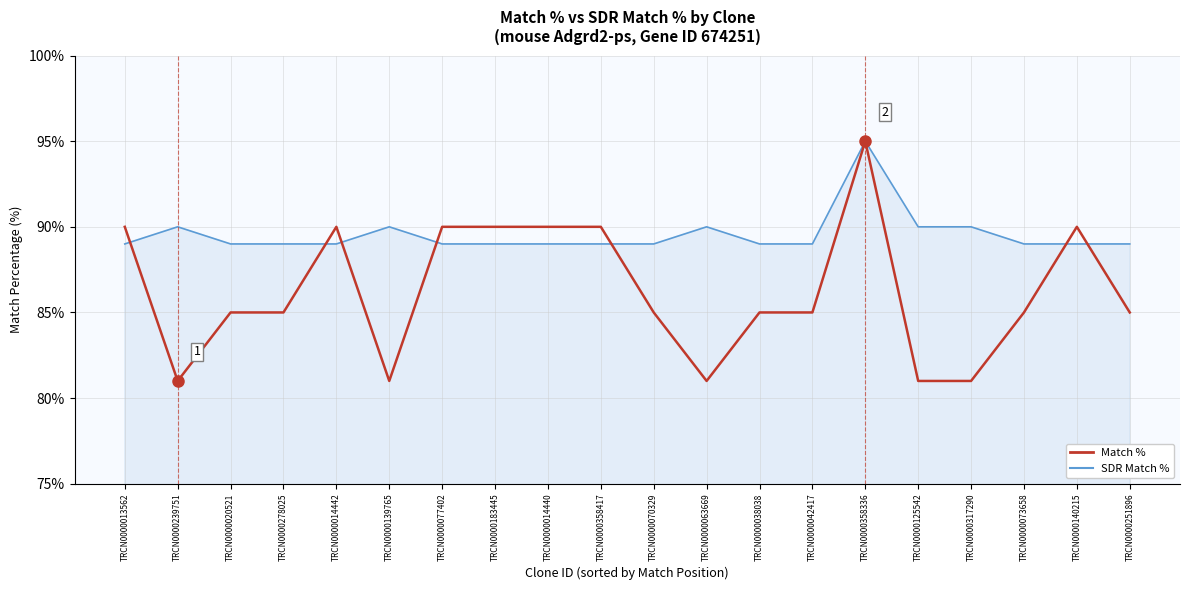

Reading right to left, extract all data points from this chart.

SDR Match %: TRCN0000251896=89	TRCN0000140215=89	TRCN0000073658=89	TRCN0000317290=90	TRCN0000125542=90	TRCN0000358336=95	TRCN0000042417=89	TRCN0000038038=89	TRCN0000063669=90	TRCN0000070329=89	TRCN0000358417=89	TRCN0000014440=89	TRCN0000183445=89	TRCN0000077402=89	TRCN0000139765=90	TRCN0000014442=89	TRCN0000278025=89	TRCN0000020521=89	TRCN0000239751=90	TRCN0000013562=89
Match %: TRCN0000251896=85	TRCN0000140215=90	TRCN0000073658=85	TRCN0000317290=81	TRCN0000125542=81	TRCN0000358336=95	TRCN0000042417=85	TRCN0000038038=85	TRCN0000063669=81	TRCN0000070329=85	TRCN0000358417=90	TRCN0000014440=90	TRCN0000183445=90	TRCN0000077402=90	TRCN0000139765=81	TRCN0000014442=90	TRCN0000278025=85	TRCN0000020521=85	TRCN0000239751=81	TRCN0000013562=90